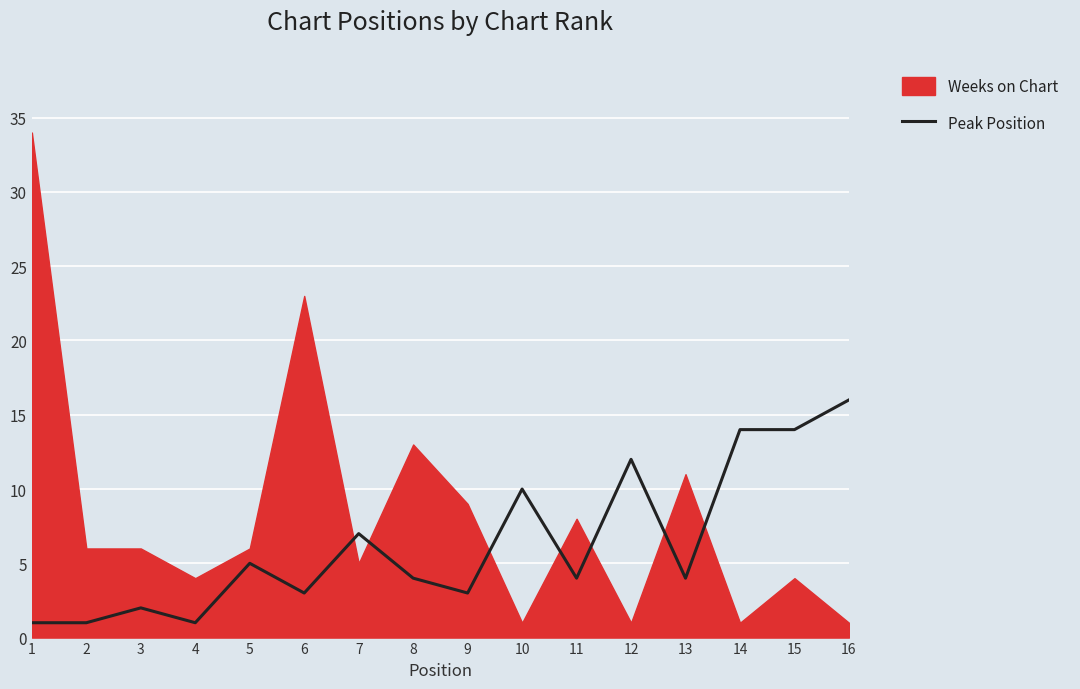

How many lines are shown in the chart?

1